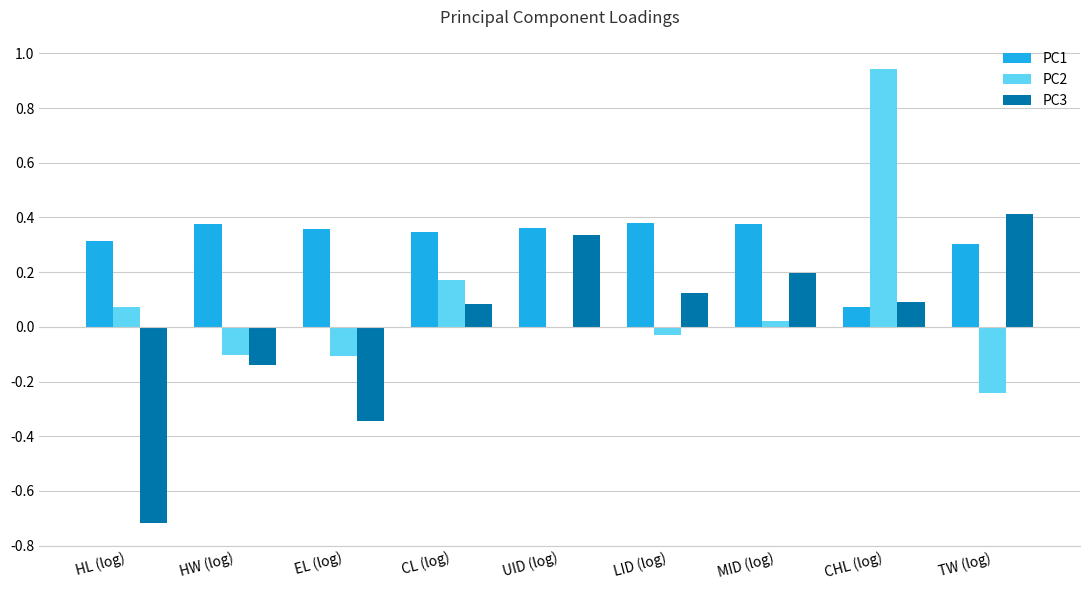

Which category has the highest value in the PC2 series?

CHL (log)